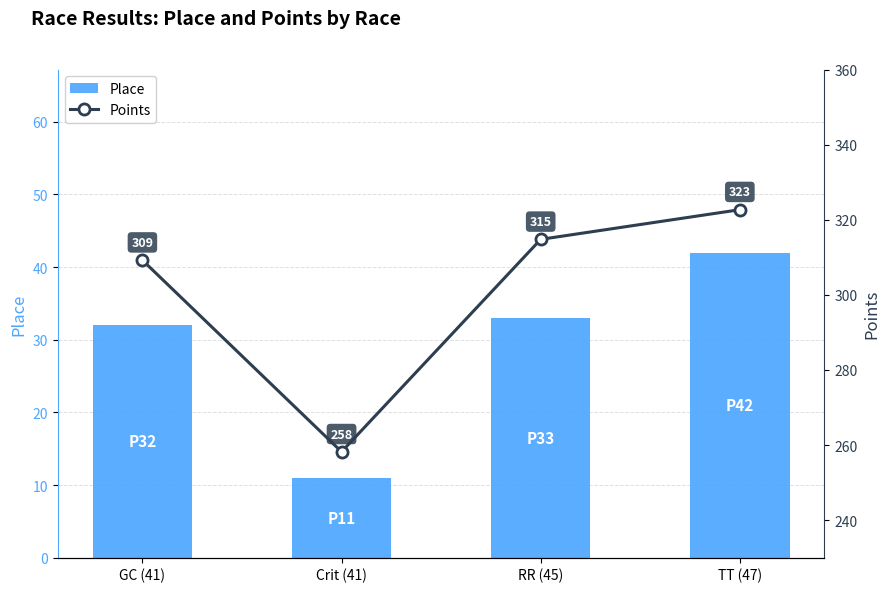

Which label corresponds to the largest value in the chart?

TT (47)